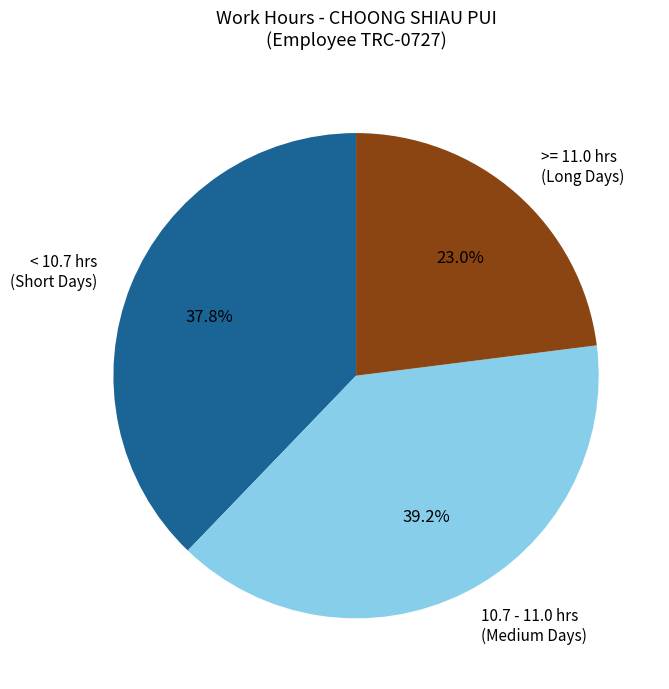

To the nearest percent, what is the difference between the largest and smallest slice percentages?

16%